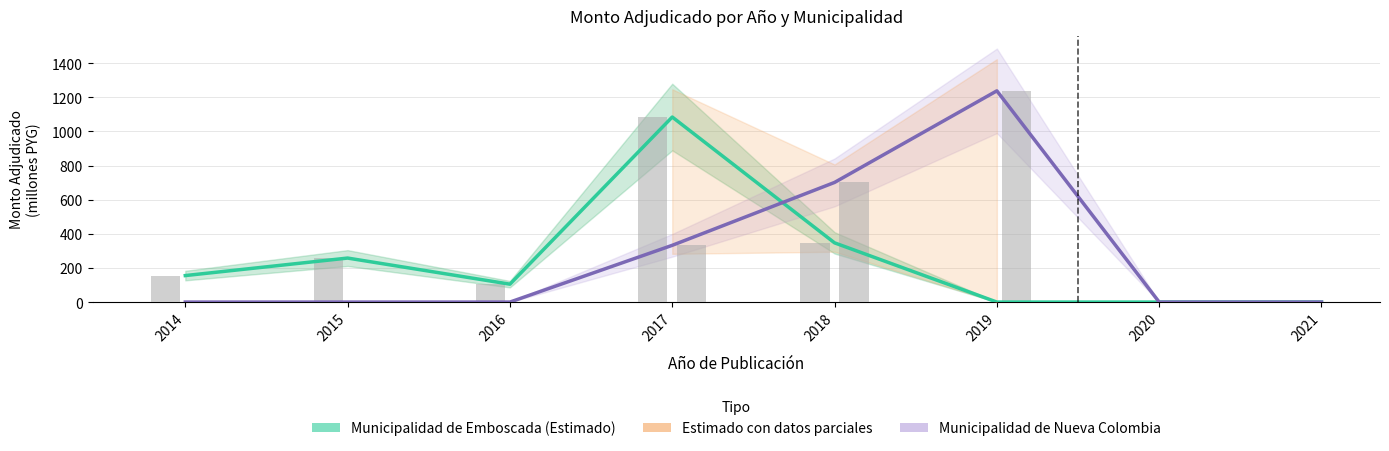

What is the difference between the highest and lowest values at 2016?

104.9